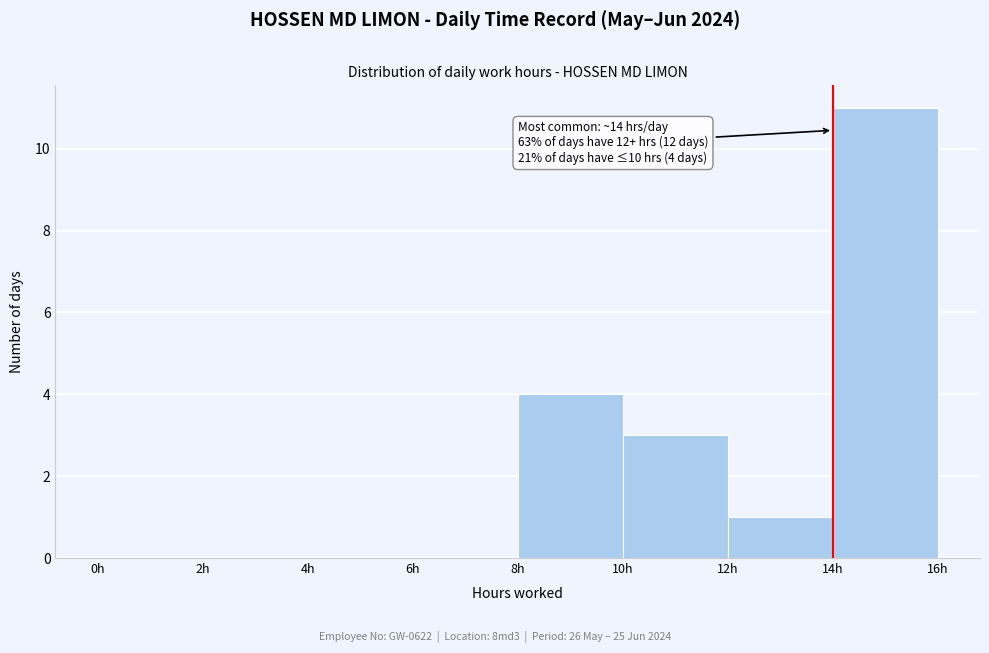

Which range on the x-axis has the tallest bar?

14 to 16